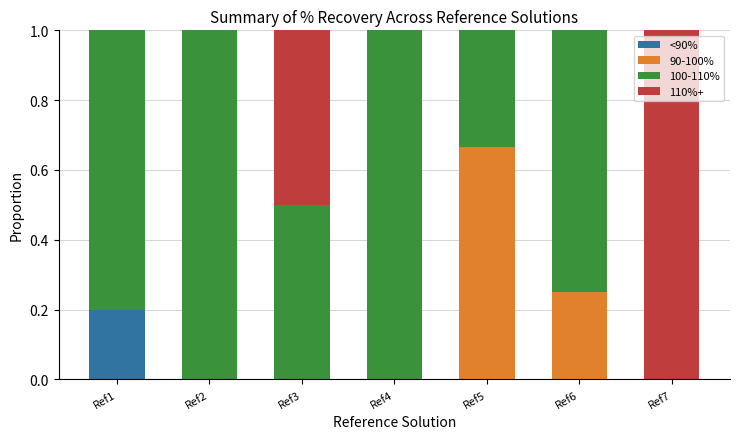

What is the total value across all series at Ref6?

1.0